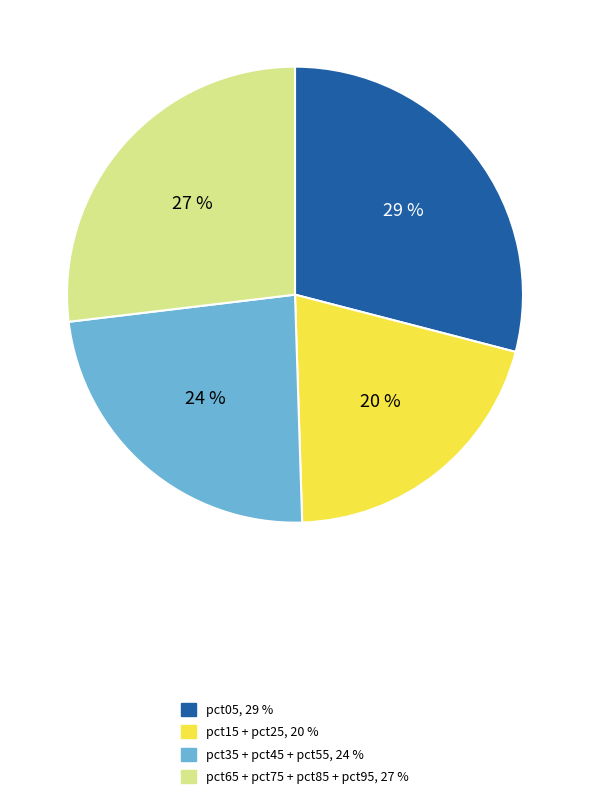

Is there any slice that represents more than half of the pie?

No